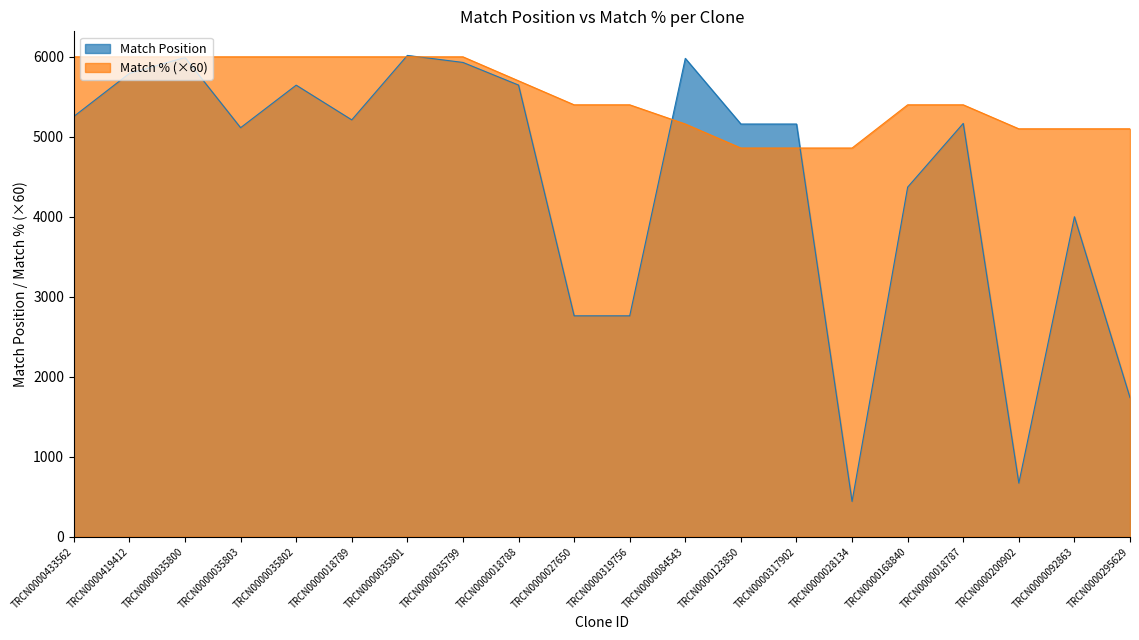

Reading left to right, list all the values displayed in this chart.

Match Position: TRCN0000433562=5255	TRCN0000419412=5793	TRCN0000035800=5992	TRCN0000035803=5114	TRCN0000035802=5646	TRCN0000018789=5212	TRCN0000035801=6018	TRCN0000035799=5930	TRCN0000018788=5647	TRCN0000027650=2762	TRCN0000319756=2762	TRCN0000084543=5981	TRCN0000123850=5160	TRCN0000317902=5160	TRCN0000028134=441	TRCN0000168840=4371	TRCN0000018787=5168	TRCN0000200902=670	TRCN0000092863=4001	TRCN0000295629=1739
Match %: TRCN0000433562=6000	TRCN0000419412=6000	TRCN0000035800=6000	TRCN0000035803=6000	TRCN0000035802=6000	TRCN0000018789=6000	TRCN0000035801=6000	TRCN0000035799=6000	TRCN0000018788=5700	TRCN0000027650=5400	TRCN0000319756=5400	TRCN0000084543=5160	TRCN0000123850=4860	TRCN0000317902=4860	TRCN0000028134=4860	TRCN0000168840=5400	TRCN0000018787=5400	TRCN0000200902=5100	TRCN0000092863=5100	TRCN0000295629=5100